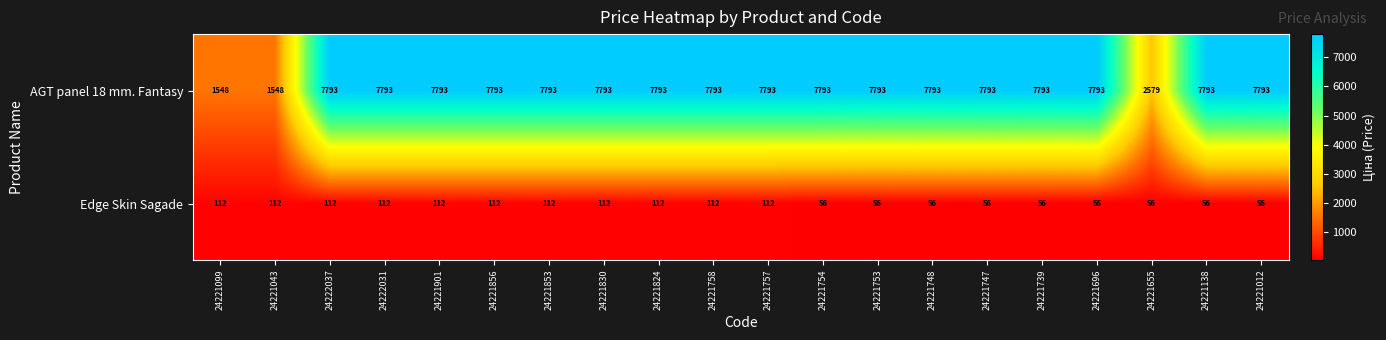

Count the Edge Skin Sagade values in the range 56 to 112.

20